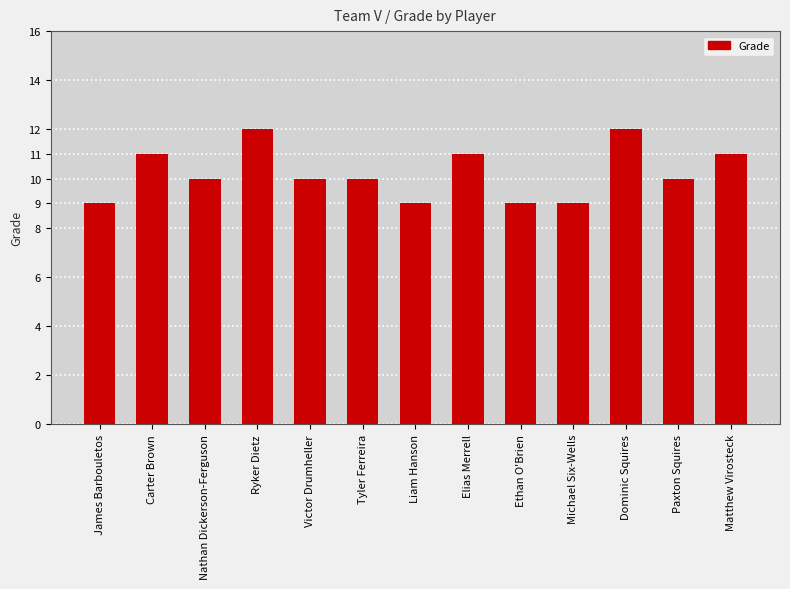

What is the difference between the maximum and minimum values?

3